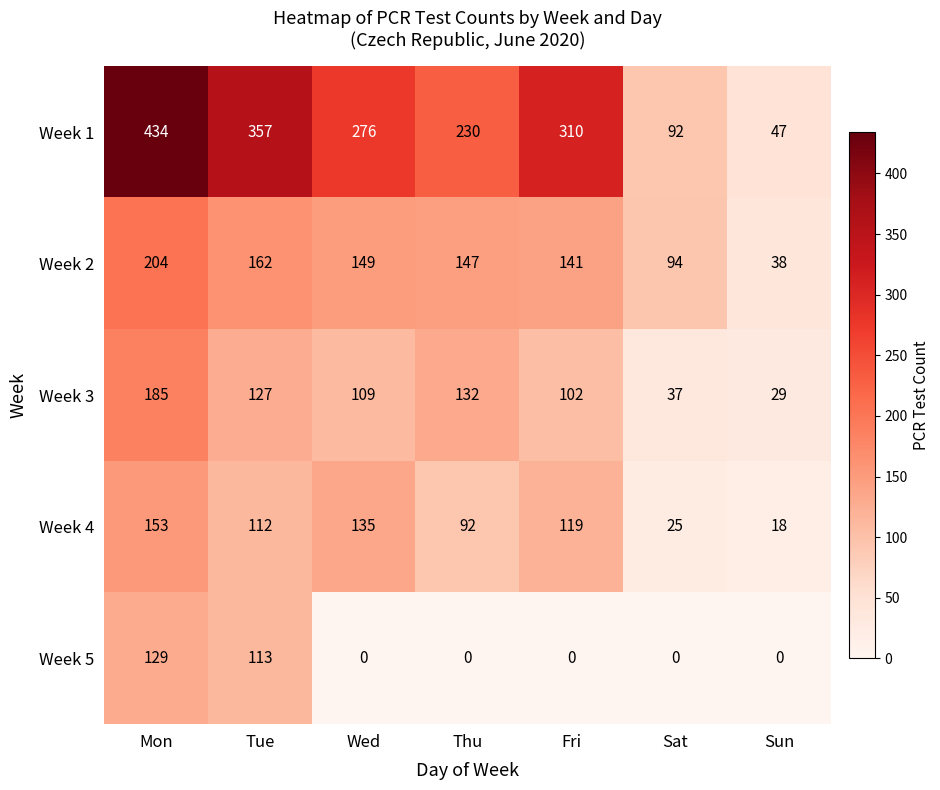

At which label is Week 5 closest to 64?

Tue